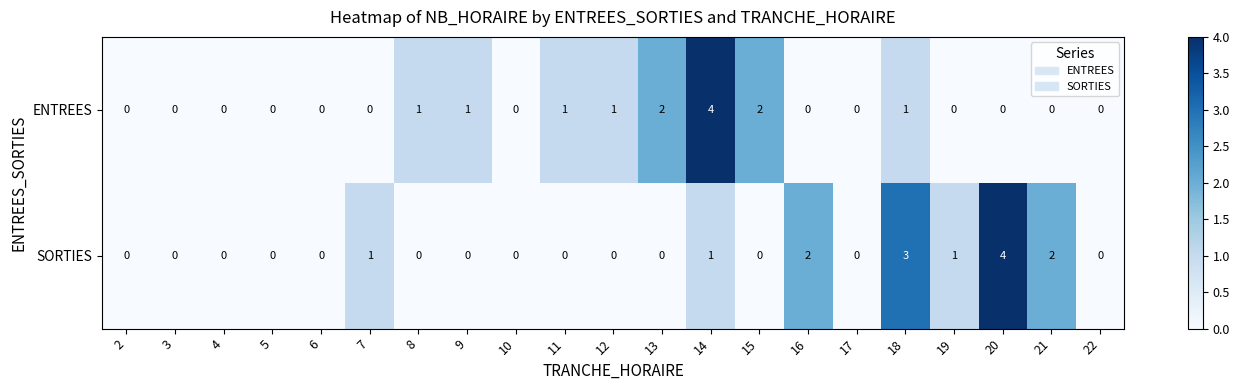

Rank the series at 19 from lowest to highest value.

ENTREES, SORTIES